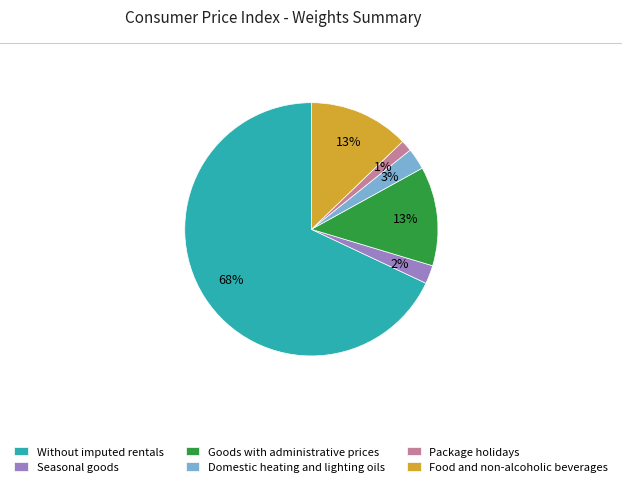

To the nearest percent, what percentage of the pie is Goods with administrative prices?

13%